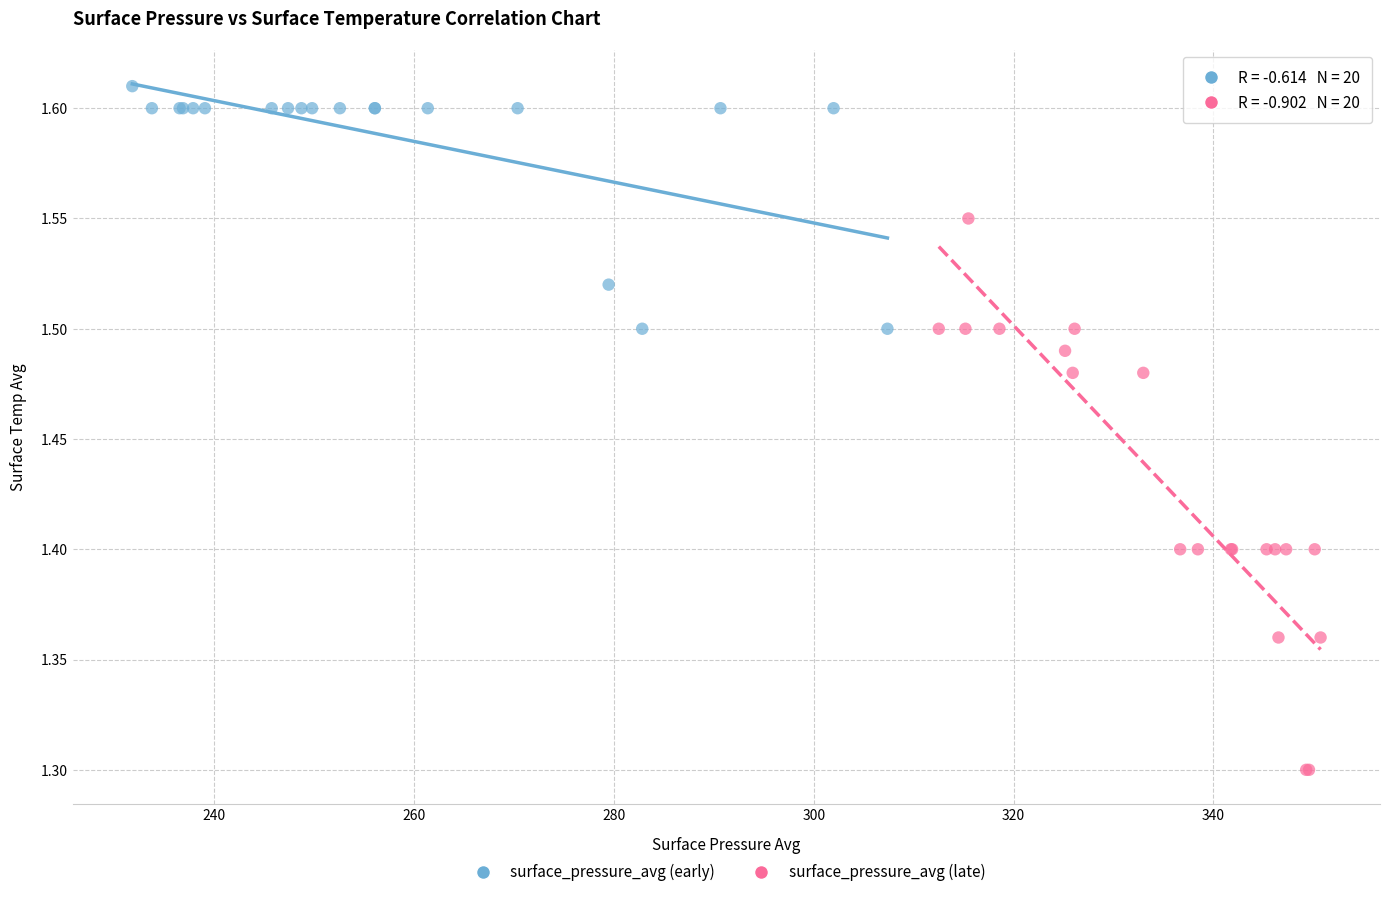

Which series reaches the minimum Y coordinate?

surface_pressure_avg (late)